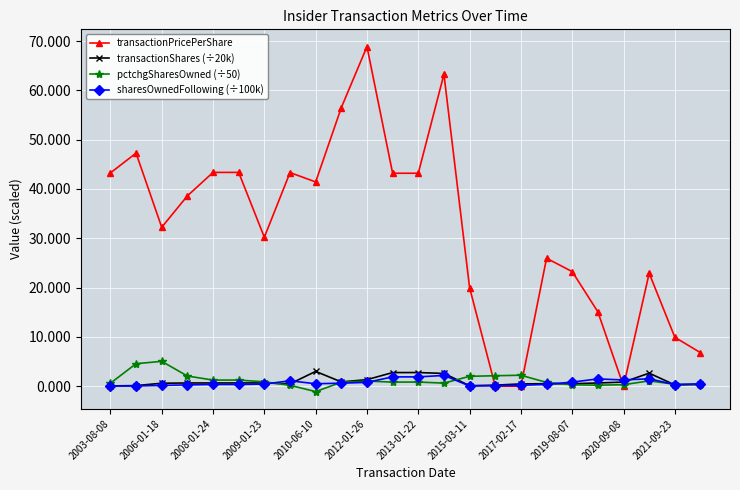

True or false: pctchgSharesOwned (÷50) has more than 0 points higher than both neighbors.

True